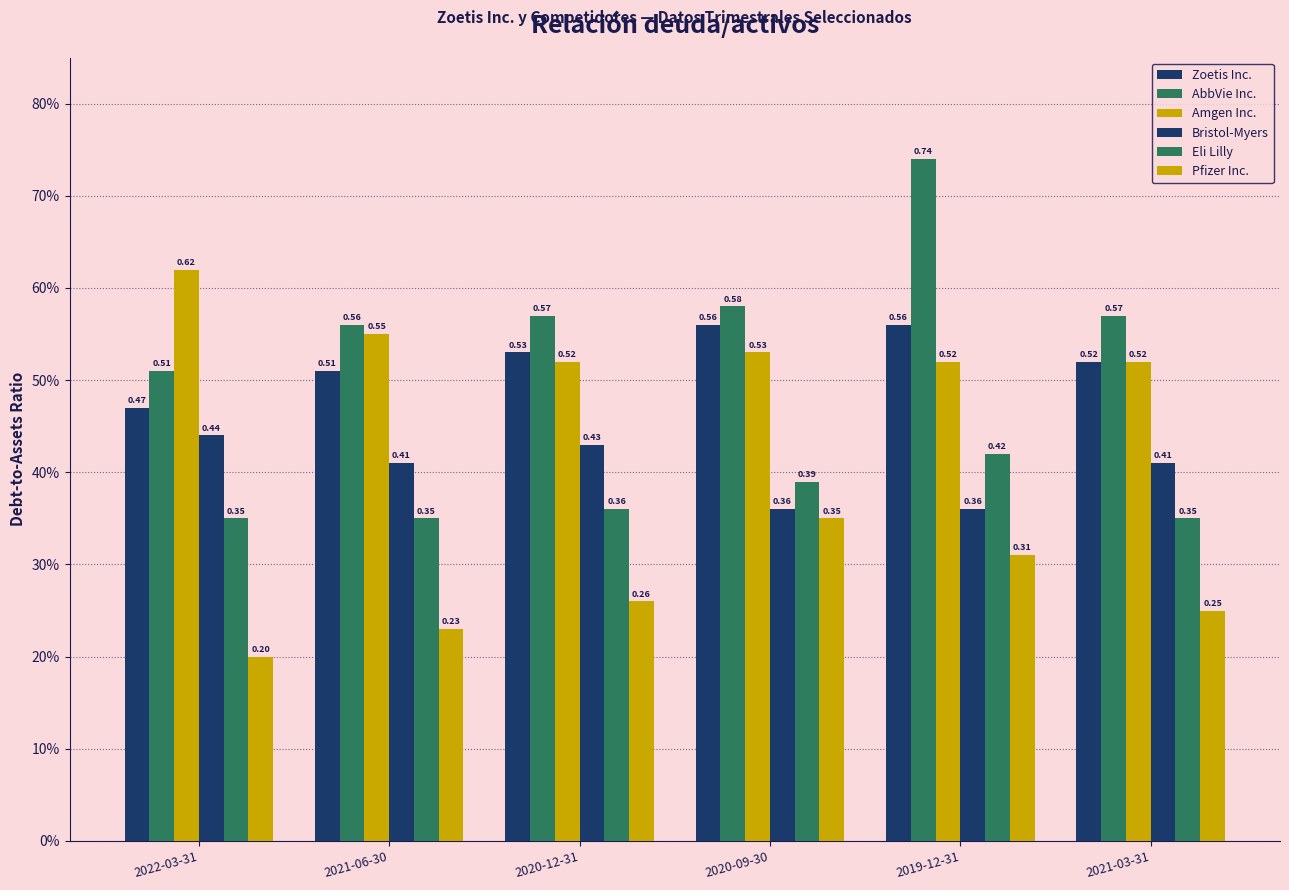

Which has a higher value, 2019-12-31 or 2021-06-30?

2019-12-31